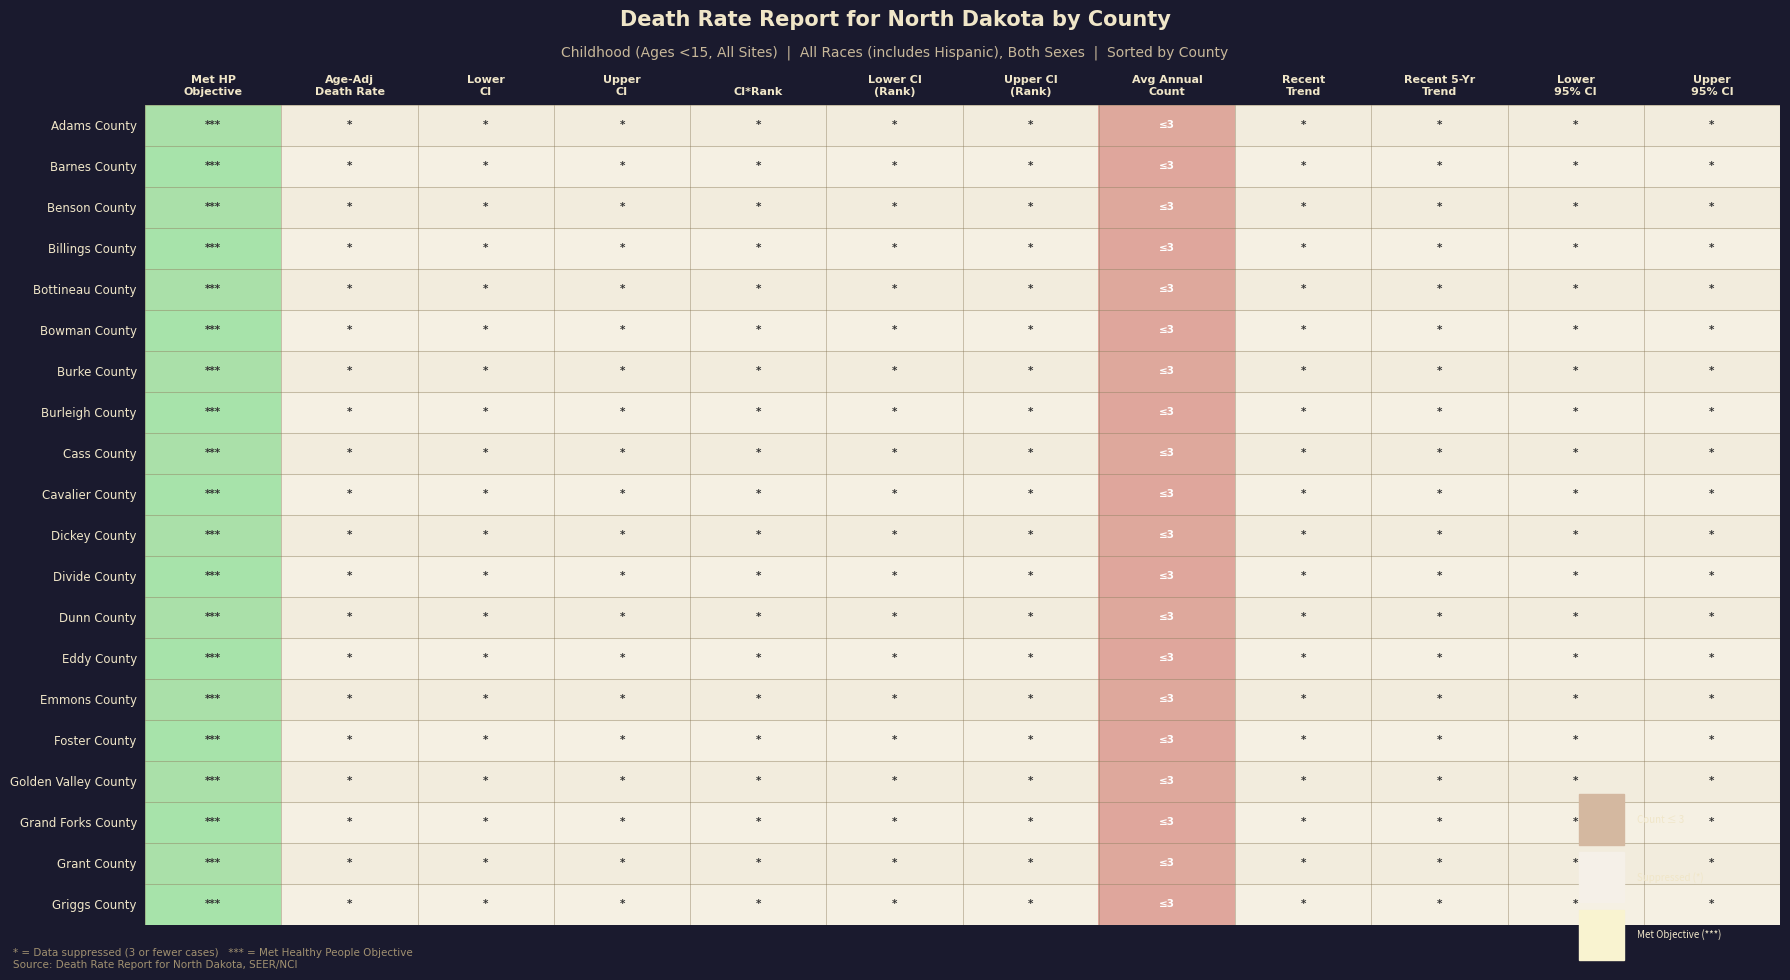

Reading right to left, transcribe all the data shown in this chart.

Adams County: Upper
95% CI=1.0	Lower
95% CI=1.0	Recent 5-Yr
Trend=1.0	Recent
Trend=1.0	Avg Annual
Count=0.5	Upper CI
(Rank)=1.0	Lower CI
(Rank)=1.0	CI*Rank=1.0	Upper
CI=1.0	Lower
CI=1.0	Age-Adj
Death Rate=1.0	Met HP
Objective=2.0
Barnes County: Upper
95% CI=1.0	Lower
95% CI=1.0	Recent 5-Yr
Trend=1.0	Recent
Trend=1.0	Avg Annual
Count=0.5	Upper CI
(Rank)=1.0	Lower CI
(Rank)=1.0	CI*Rank=1.0	Upper
CI=1.0	Lower
CI=1.0	Age-Adj
Death Rate=1.0	Met HP
Objective=2.0
Benson County: Upper
95% CI=1.0	Lower
95% CI=1.0	Recent 5-Yr
Trend=1.0	Recent
Trend=1.0	Avg Annual
Count=0.5	Upper CI
(Rank)=1.0	Lower CI
(Rank)=1.0	CI*Rank=1.0	Upper
CI=1.0	Lower
CI=1.0	Age-Adj
Death Rate=1.0	Met HP
Objective=2.0
Billings County: Upper
95% CI=1.0	Lower
95% CI=1.0	Recent 5-Yr
Trend=1.0	Recent
Trend=1.0	Avg Annual
Count=0.5	Upper CI
(Rank)=1.0	Lower CI
(Rank)=1.0	CI*Rank=1.0	Upper
CI=1.0	Lower
CI=1.0	Age-Adj
Death Rate=1.0	Met HP
Objective=2.0
Bottineau County: Upper
95% CI=1.0	Lower
95% CI=1.0	Recent 5-Yr
Trend=1.0	Recent
Trend=1.0	Avg Annual
Count=0.5	Upper CI
(Rank)=1.0	Lower CI
(Rank)=1.0	CI*Rank=1.0	Upper
CI=1.0	Lower
CI=1.0	Age-Adj
Death Rate=1.0	Met HP
Objective=2.0
Bowman County: Upper
95% CI=1.0	Lower
95% CI=1.0	Recent 5-Yr
Trend=1.0	Recent
Trend=1.0	Avg Annual
Count=0.5	Upper CI
(Rank)=1.0	Lower CI
(Rank)=1.0	CI*Rank=1.0	Upper
CI=1.0	Lower
CI=1.0	Age-Adj
Death Rate=1.0	Met HP
Objective=2.0
Burke County: Upper
95% CI=1.0	Lower
95% CI=1.0	Recent 5-Yr
Trend=1.0	Recent
Trend=1.0	Avg Annual
Count=0.5	Upper CI
(Rank)=1.0	Lower CI
(Rank)=1.0	CI*Rank=1.0	Upper
CI=1.0	Lower
CI=1.0	Age-Adj
Death Rate=1.0	Met HP
Objective=2.0
Burleigh County: Upper
95% CI=1.0	Lower
95% CI=1.0	Recent 5-Yr
Trend=1.0	Recent
Trend=1.0	Avg Annual
Count=0.5	Upper CI
(Rank)=1.0	Lower CI
(Rank)=1.0	CI*Rank=1.0	Upper
CI=1.0	Lower
CI=1.0	Age-Adj
Death Rate=1.0	Met HP
Objective=2.0
Cass County: Upper
95% CI=1.0	Lower
95% CI=1.0	Recent 5-Yr
Trend=1.0	Recent
Trend=1.0	Avg Annual
Count=0.5	Upper CI
(Rank)=1.0	Lower CI
(Rank)=1.0	CI*Rank=1.0	Upper
CI=1.0	Lower
CI=1.0	Age-Adj
Death Rate=1.0	Met HP
Objective=2.0
Cavalier County: Upper
95% CI=1.0	Lower
95% CI=1.0	Recent 5-Yr
Trend=1.0	Recent
Trend=1.0	Avg Annual
Count=0.5	Upper CI
(Rank)=1.0	Lower CI
(Rank)=1.0	CI*Rank=1.0	Upper
CI=1.0	Lower
CI=1.0	Age-Adj
Death Rate=1.0	Met HP
Objective=2.0
Dickey County: Upper
95% CI=1.0	Lower
95% CI=1.0	Recent 5-Yr
Trend=1.0	Recent
Trend=1.0	Avg Annual
Count=0.5	Upper CI
(Rank)=1.0	Lower CI
(Rank)=1.0	CI*Rank=1.0	Upper
CI=1.0	Lower
CI=1.0	Age-Adj
Death Rate=1.0	Met HP
Objective=2.0
Divide County: Upper
95% CI=1.0	Lower
95% CI=1.0	Recent 5-Yr
Trend=1.0	Recent
Trend=1.0	Avg Annual
Count=0.5	Upper CI
(Rank)=1.0	Lower CI
(Rank)=1.0	CI*Rank=1.0	Upper
CI=1.0	Lower
CI=1.0	Age-Adj
Death Rate=1.0	Met HP
Objective=2.0
Dunn County: Upper
95% CI=1.0	Lower
95% CI=1.0	Recent 5-Yr
Trend=1.0	Recent
Trend=1.0	Avg Annual
Count=0.5	Upper CI
(Rank)=1.0	Lower CI
(Rank)=1.0	CI*Rank=1.0	Upper
CI=1.0	Lower
CI=1.0	Age-Adj
Death Rate=1.0	Met HP
Objective=2.0
Eddy County: Upper
95% CI=1.0	Lower
95% CI=1.0	Recent 5-Yr
Trend=1.0	Recent
Trend=1.0	Avg Annual
Count=0.5	Upper CI
(Rank)=1.0	Lower CI
(Rank)=1.0	CI*Rank=1.0	Upper
CI=1.0	Lower
CI=1.0	Age-Adj
Death Rate=1.0	Met HP
Objective=2.0
Emmons County: Upper
95% CI=1.0	Lower
95% CI=1.0	Recent 5-Yr
Trend=1.0	Recent
Trend=1.0	Avg Annual
Count=0.5	Upper CI
(Rank)=1.0	Lower CI
(Rank)=1.0	CI*Rank=1.0	Upper
CI=1.0	Lower
CI=1.0	Age-Adj
Death Rate=1.0	Met HP
Objective=2.0
Foster County: Upper
95% CI=1.0	Lower
95% CI=1.0	Recent 5-Yr
Trend=1.0	Recent
Trend=1.0	Avg Annual
Count=0.5	Upper CI
(Rank)=1.0	Lower CI
(Rank)=1.0	CI*Rank=1.0	Upper
CI=1.0	Lower
CI=1.0	Age-Adj
Death Rate=1.0	Met HP
Objective=2.0
Golden Valley County: Upper
95% CI=1.0	Lower
95% CI=1.0	Recent 5-Yr
Trend=1.0	Recent
Trend=1.0	Avg Annual
Count=0.5	Upper CI
(Rank)=1.0	Lower CI
(Rank)=1.0	CI*Rank=1.0	Upper
CI=1.0	Lower
CI=1.0	Age-Adj
Death Rate=1.0	Met HP
Objective=2.0
Grand Forks County: Upper
95% CI=1.0	Lower
95% CI=1.0	Recent 5-Yr
Trend=1.0	Recent
Trend=1.0	Avg Annual
Count=0.5	Upper CI
(Rank)=1.0	Lower CI
(Rank)=1.0	CI*Rank=1.0	Upper
CI=1.0	Lower
CI=1.0	Age-Adj
Death Rate=1.0	Met HP
Objective=2.0
Grant County: Upper
95% CI=1.0	Lower
95% CI=1.0	Recent 5-Yr
Trend=1.0	Recent
Trend=1.0	Avg Annual
Count=0.5	Upper CI
(Rank)=1.0	Lower CI
(Rank)=1.0	CI*Rank=1.0	Upper
CI=1.0	Lower
CI=1.0	Age-Adj
Death Rate=1.0	Met HP
Objective=2.0
Griggs County: Upper
95% CI=1.0	Lower
95% CI=1.0	Recent 5-Yr
Trend=1.0	Recent
Trend=1.0	Avg Annual
Count=0.5	Upper CI
(Rank)=1.0	Lower CI
(Rank)=1.0	CI*Rank=1.0	Upper
CI=1.0	Lower
CI=1.0	Age-Adj
Death Rate=1.0	Met HP
Objective=2.0